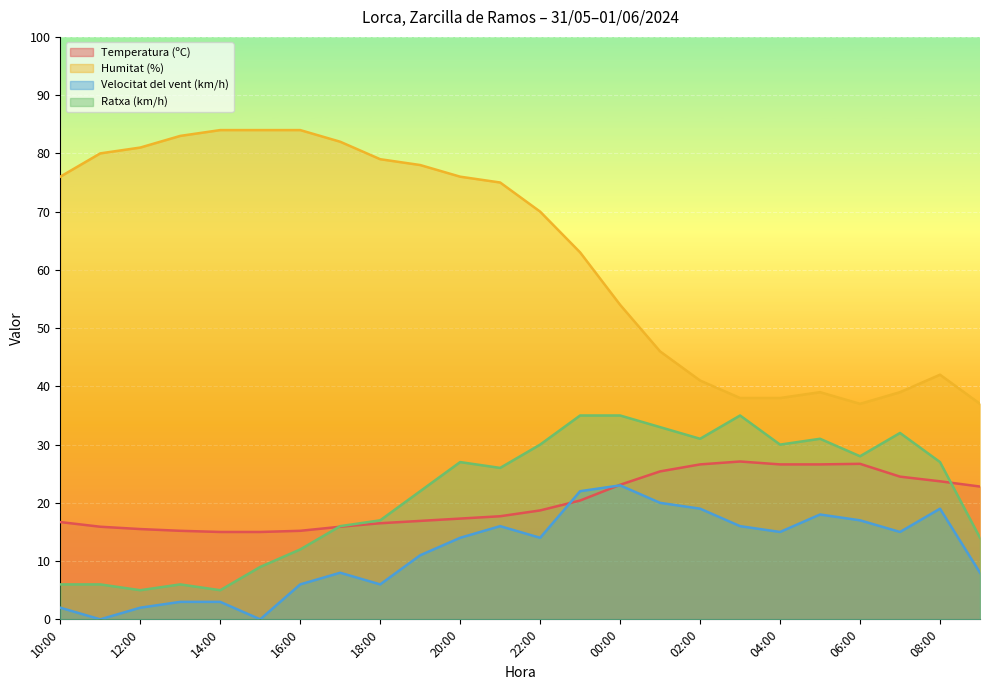

What is the difference between the maximum and minimum values in the Humitat (%) series?

47.0